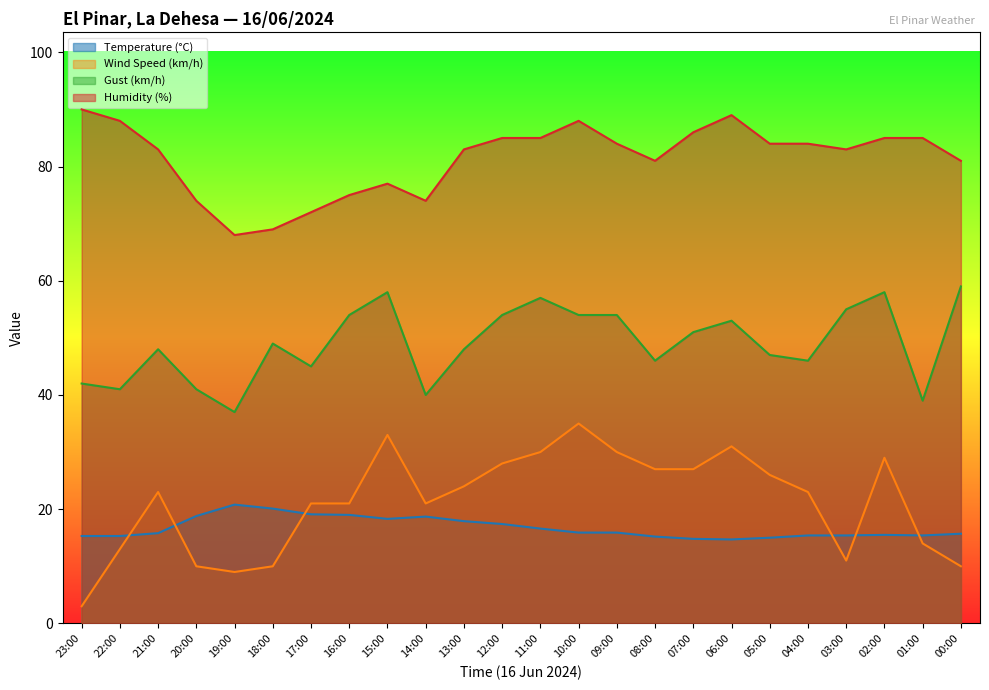

At which category does Gust (km/h) reach its first local valley?

22:00